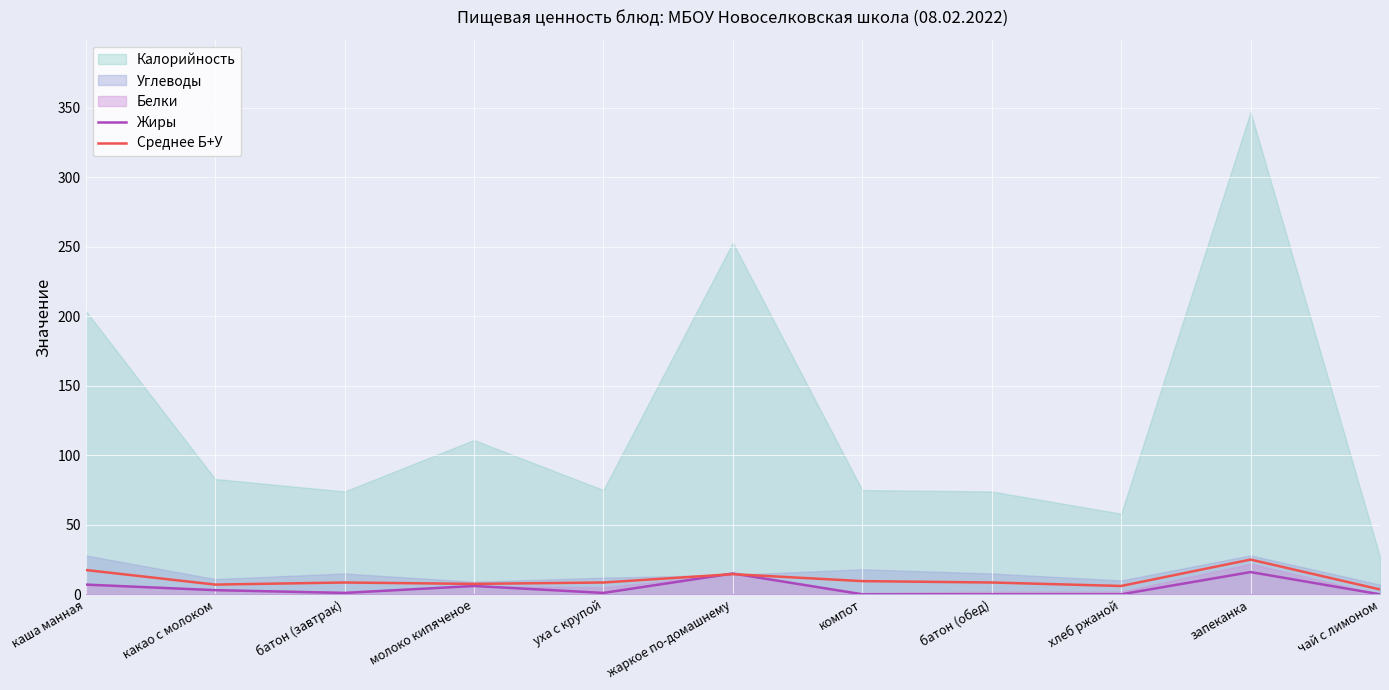

The value of Жиры at хлеб ржаной is 0.0. True or false?

True